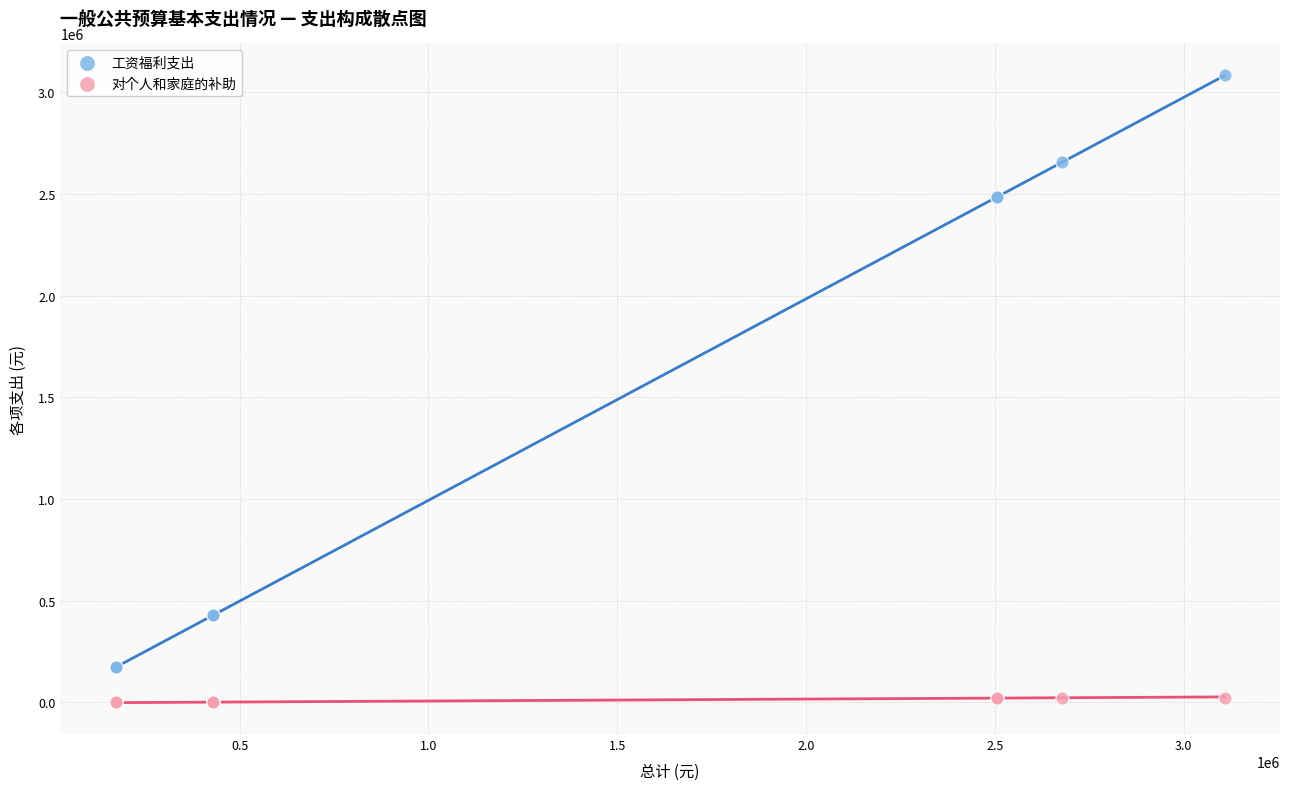

Which series contains the lowest Y value?

对个人和家庭的补助